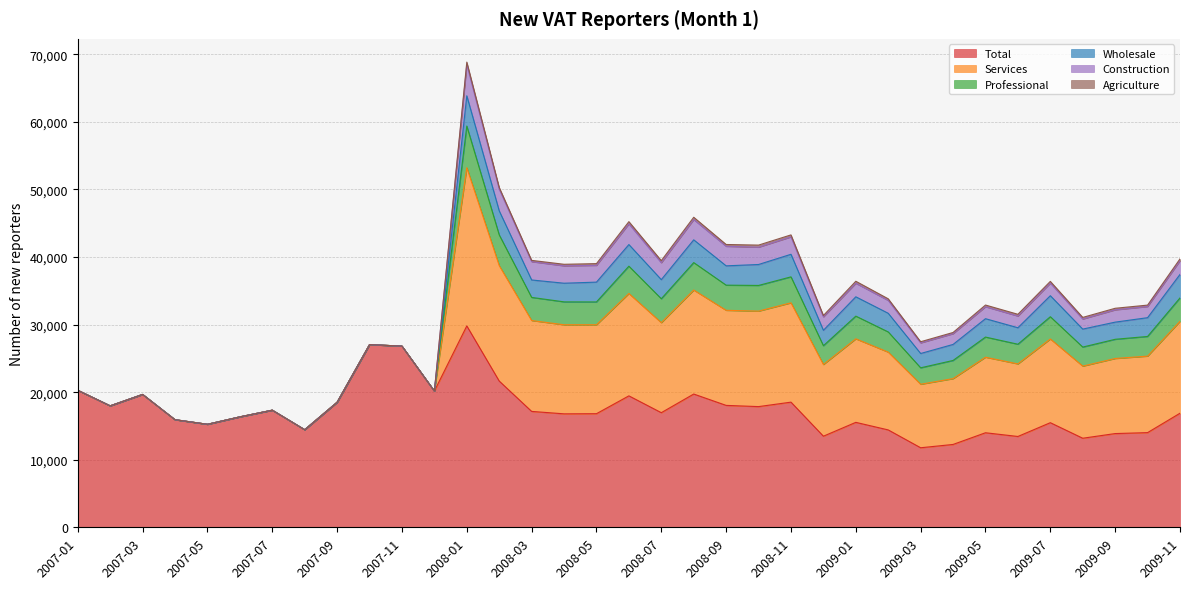

True or false: Services and Total intersect in this chart.

False